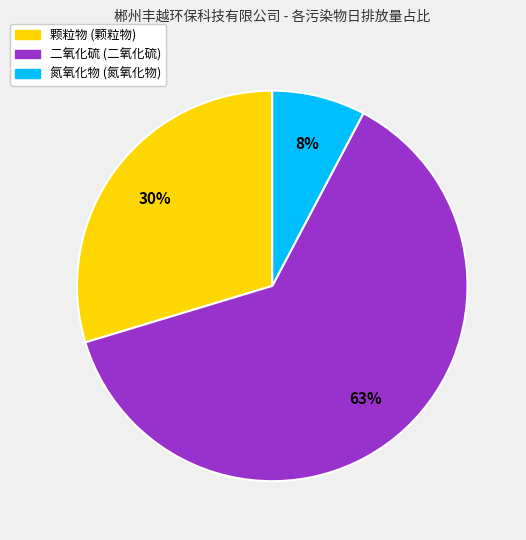

Is there a majority slice in this chart?

Yes